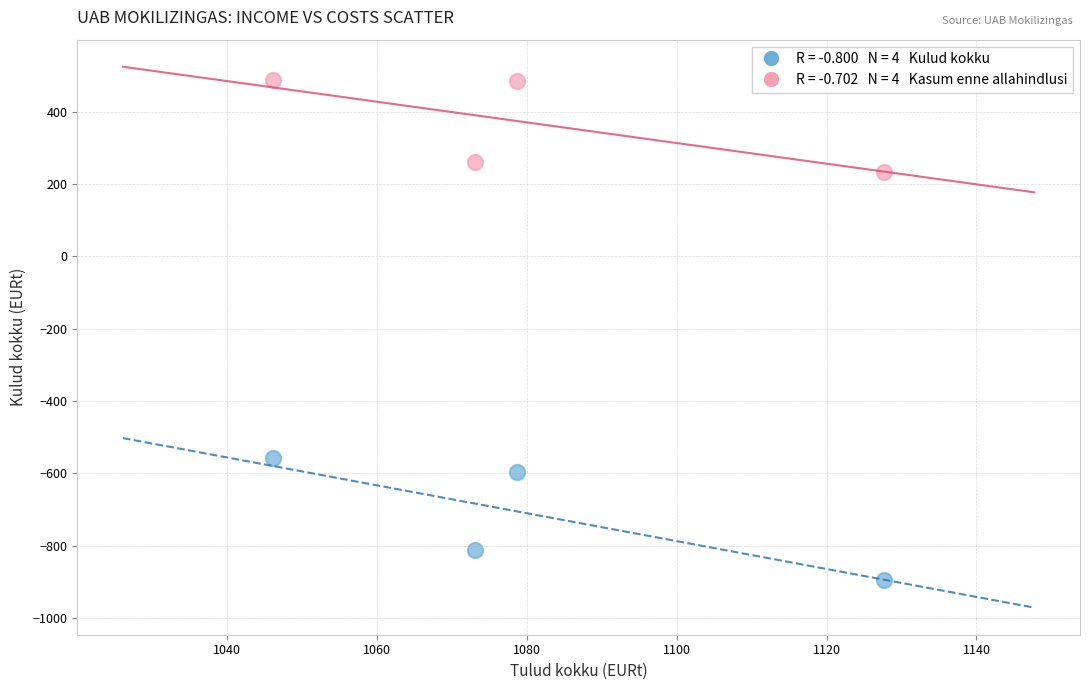

Across all data points, what is the range of Y values (max minus min)?

1382.2